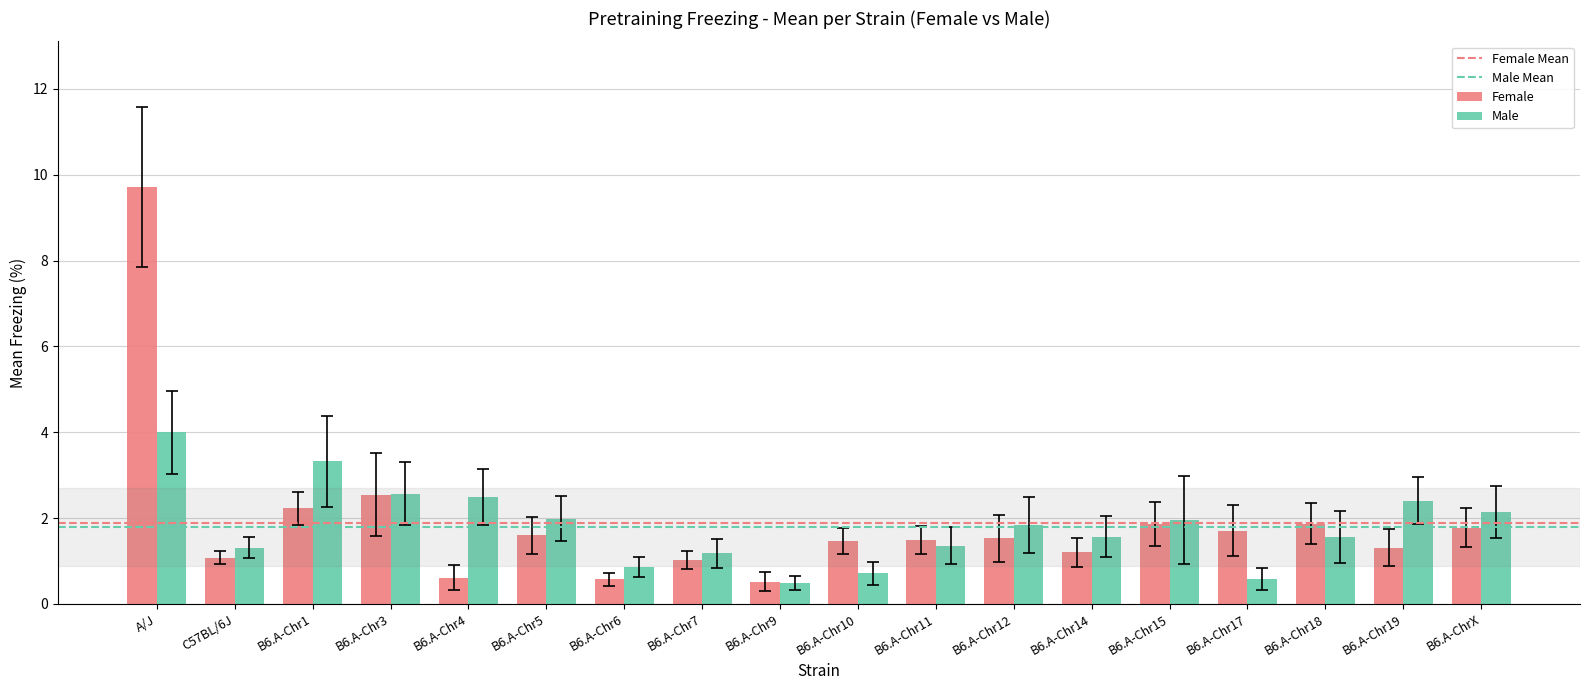

What is the sum of the Female values at B6.A-Chr6 and B6.A-Chr3?

3.1